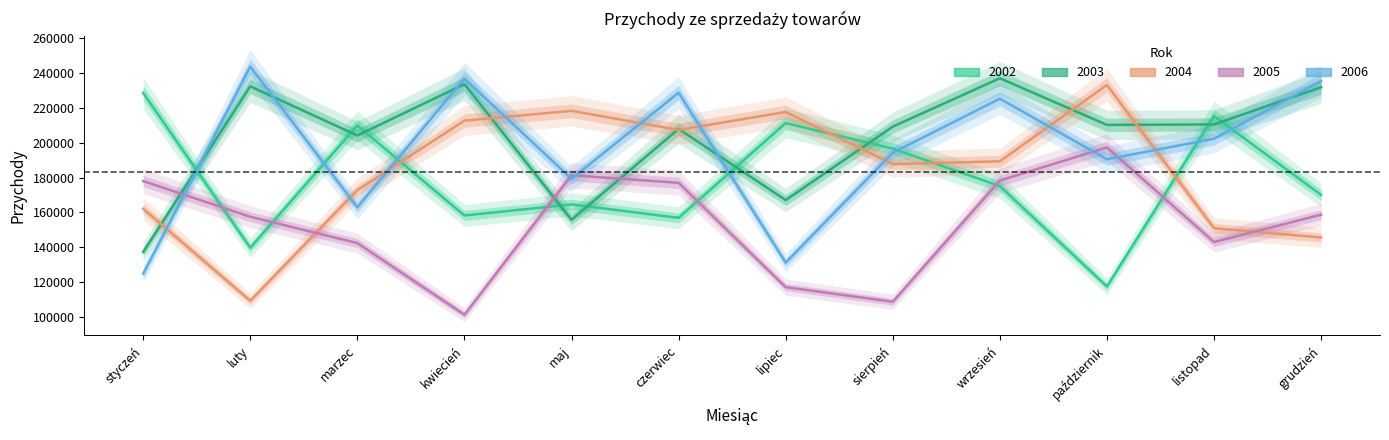

Between which two adjacent categories do 2003 and 2004 first intersect?

styczeń and luty